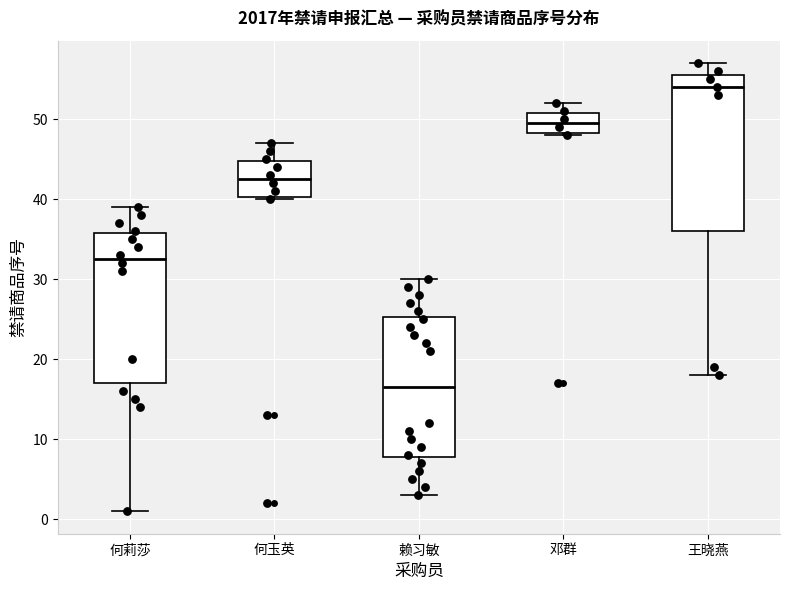

Which box's median line is the highest?

王晓燕